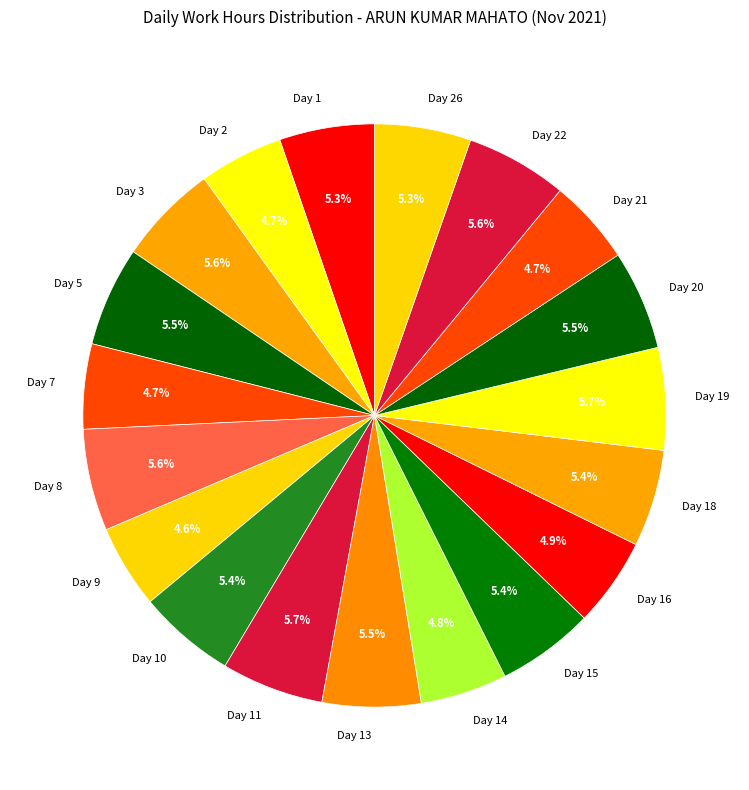

Count the number of slices in the pie.

19